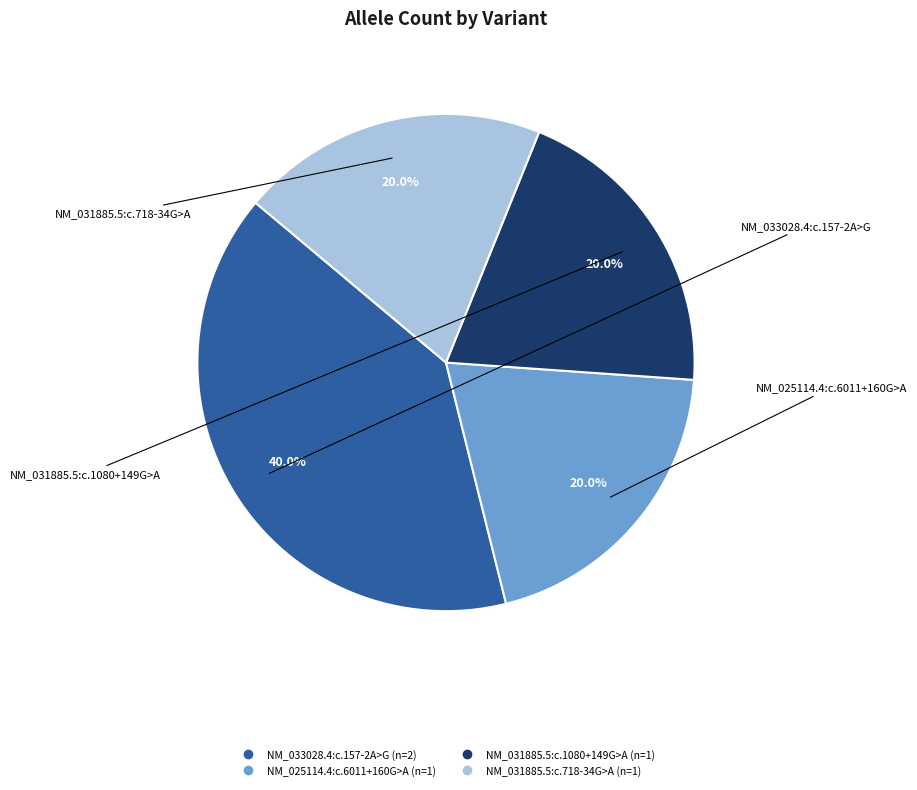

Does any single category account for the majority?

No